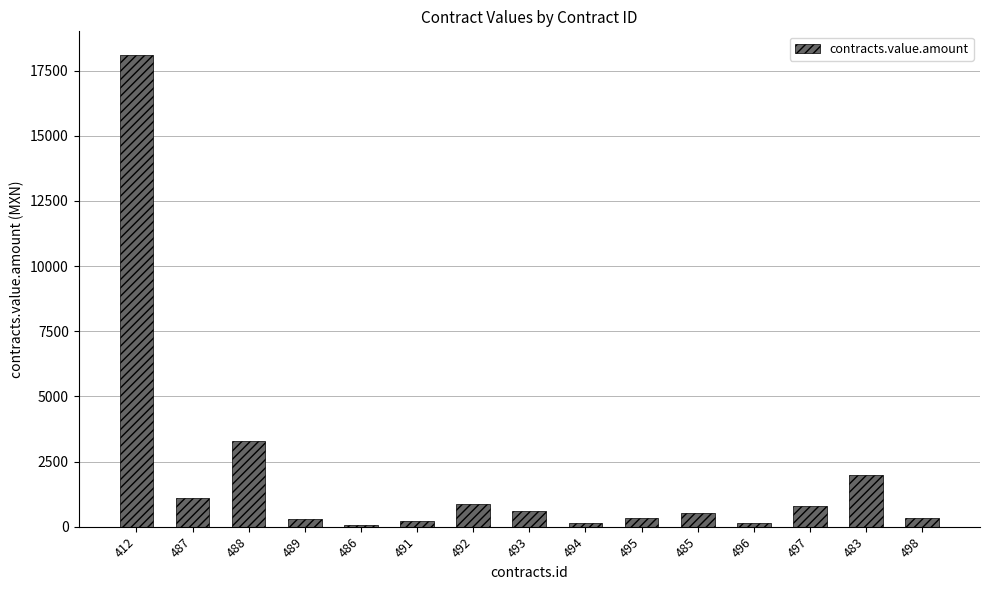

What is the label of the 11th bar from the left?

485